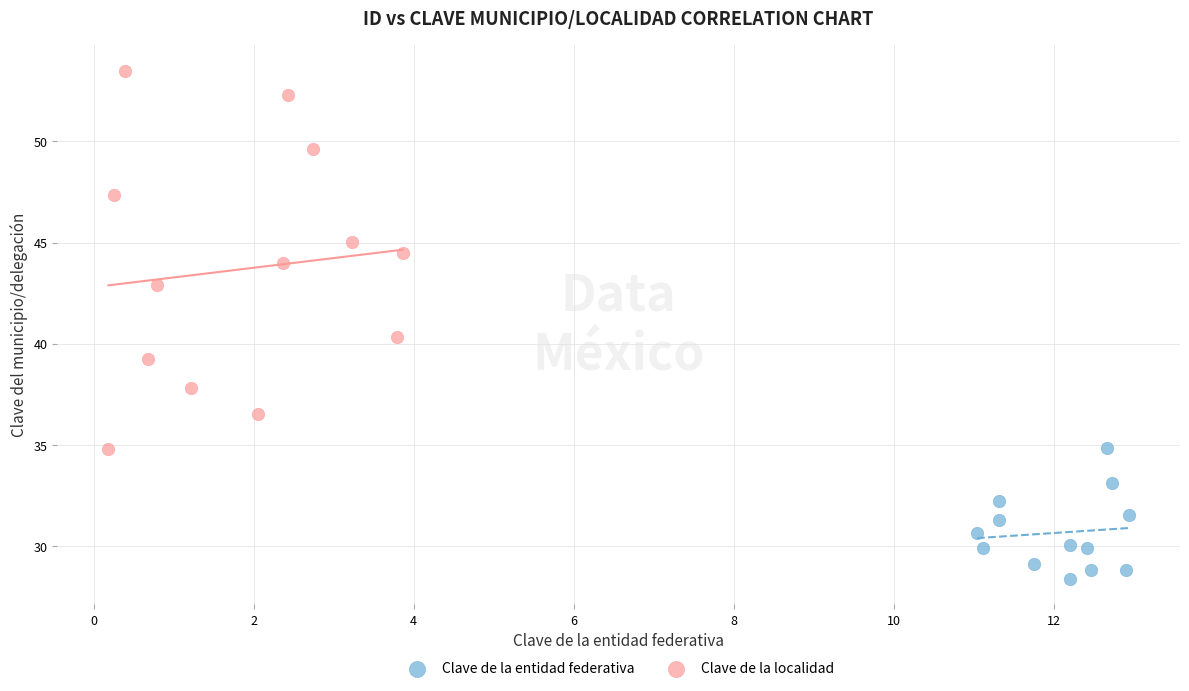

Which series has the widest spread of Y values?

Clave de la localidad